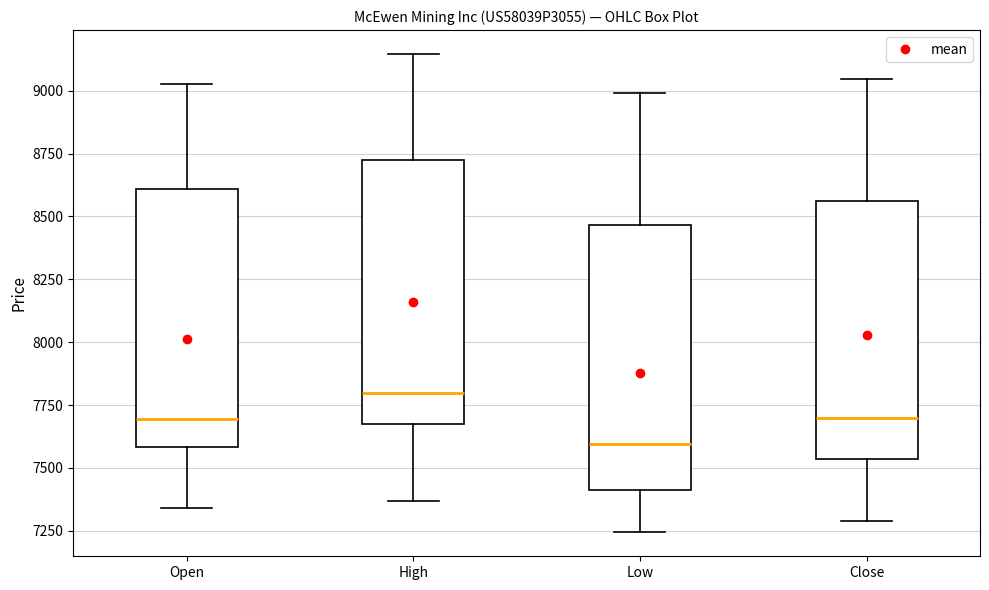

Reading left to right, transcribe this box plot: for each box, give where its median line is, the range the box spans, and where its two whiskers end, as read against the y-axis. The values are not printed on the chart, so give them approximately, as read against the axis.

Open: median 7700, box 7600 to 8600, whiskers 7350 to 9050
High: median 7800, box 7650 to 8700, whiskers 7350 to 9150
Low: median 7600, box 7400 to 8450, whiskers 7250 to 9000
Close: median 7700, box 7550 to 8550, whiskers 7300 to 9050